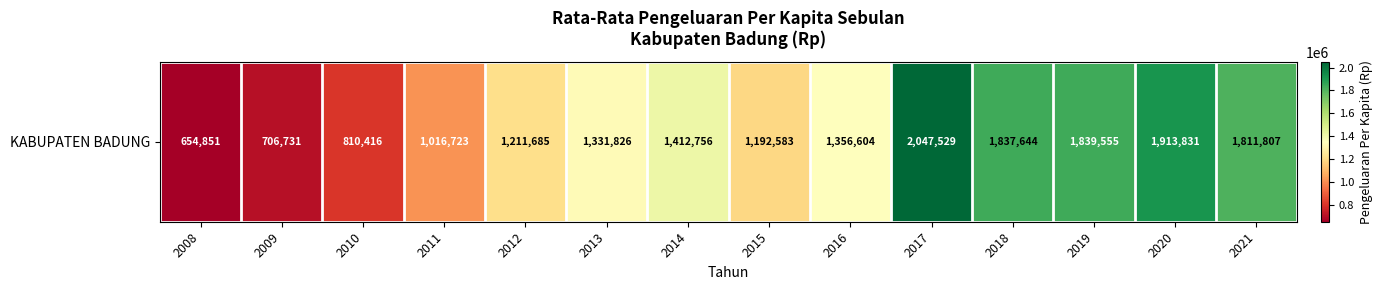

What is the difference between the maximum and second lowest values?

1340798